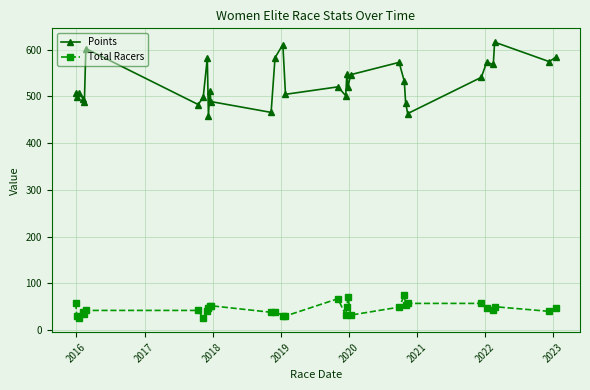

True or false: Points and Total Racers cross at least once.

False